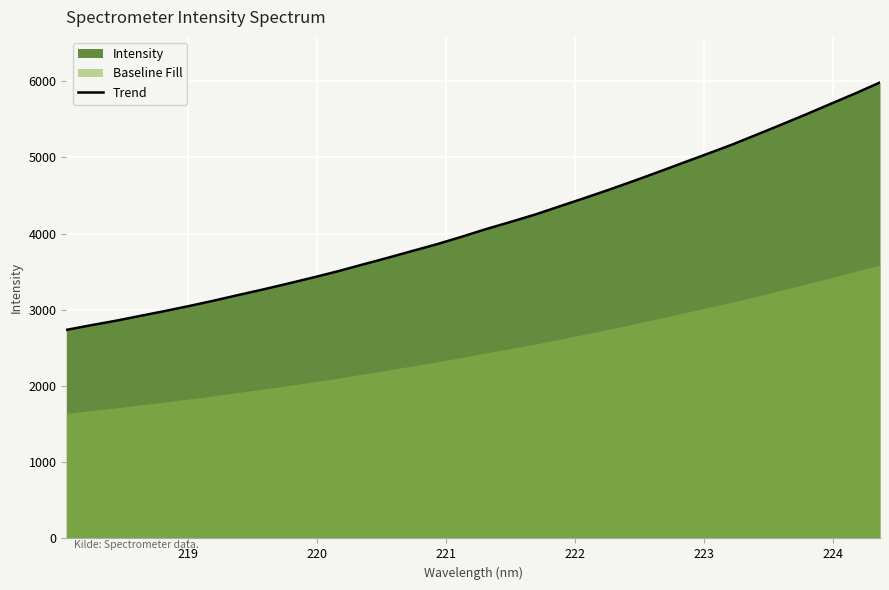

What is the lowest value of the Trend series?

2736.3